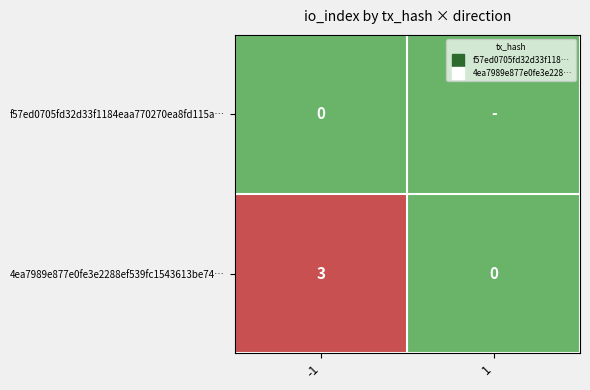

True or false: 4ea7989e877e0fe3e2288ef539fc1543613be74… has a value of -1 at 1.

False